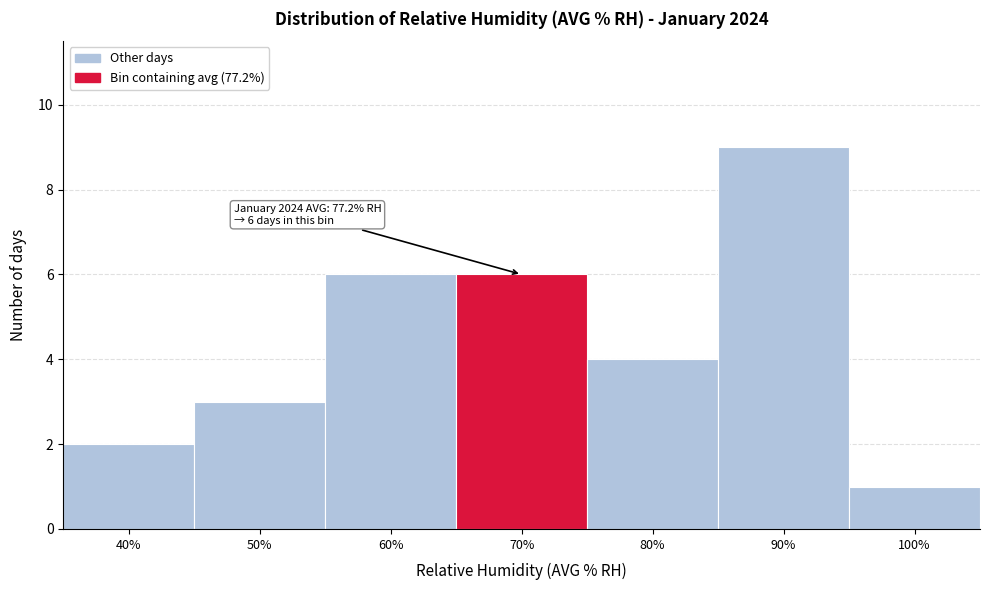

Reading right to left, list all the values displayed in this chart.

1	9	4	6	6	3	2